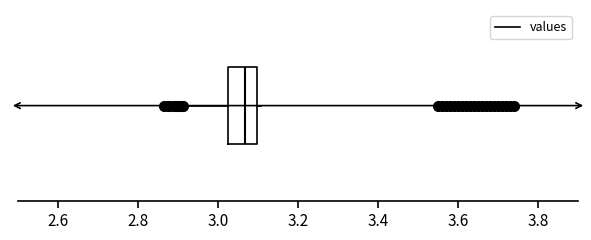

Read this box plot against the x-axis: the position of the median line, the range covered by the box, and the ends of both whiskers. The values are not printed on the chart, so give them approximately, as read against the axis.

median 3.06, box 3.02 to 3.10, whiskers 2.92 to 3.10 (just right of the box's right edge)